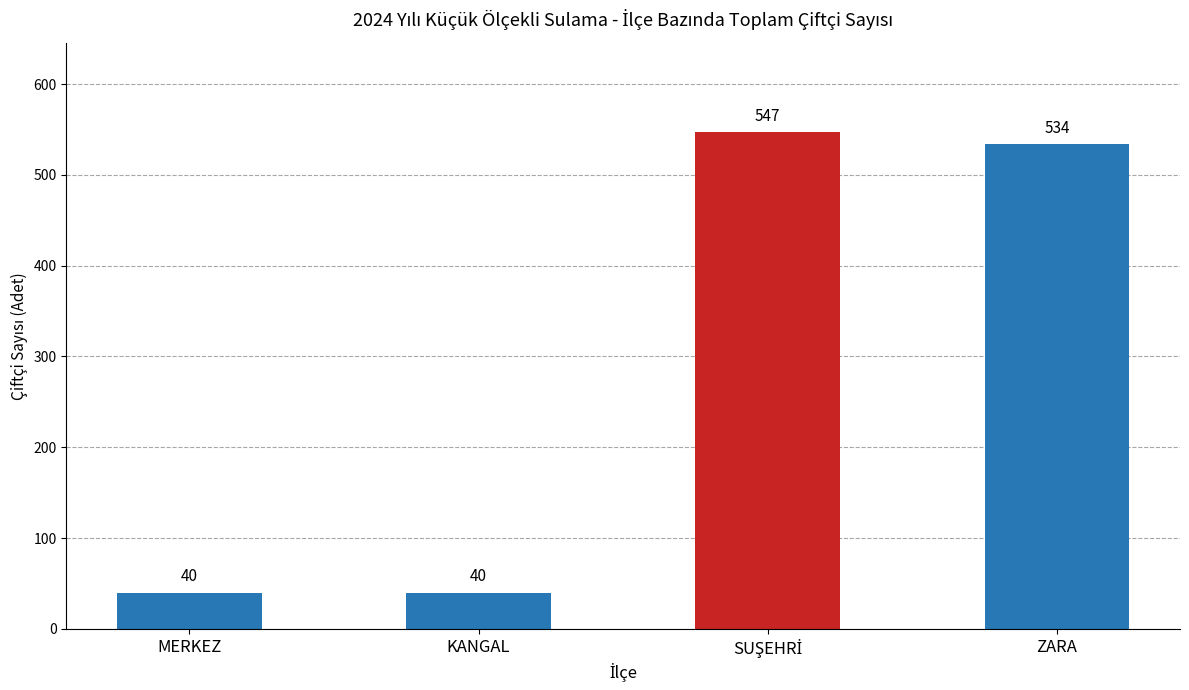

What is the label of the 4th bar from the left?

ZARA